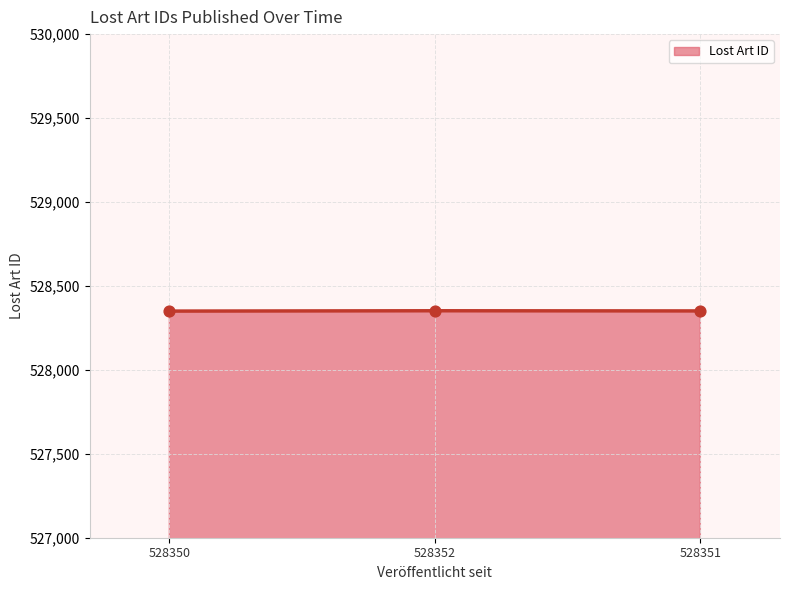

Approximately how many times larger is the value at 528352 compared to 528350?

1.0